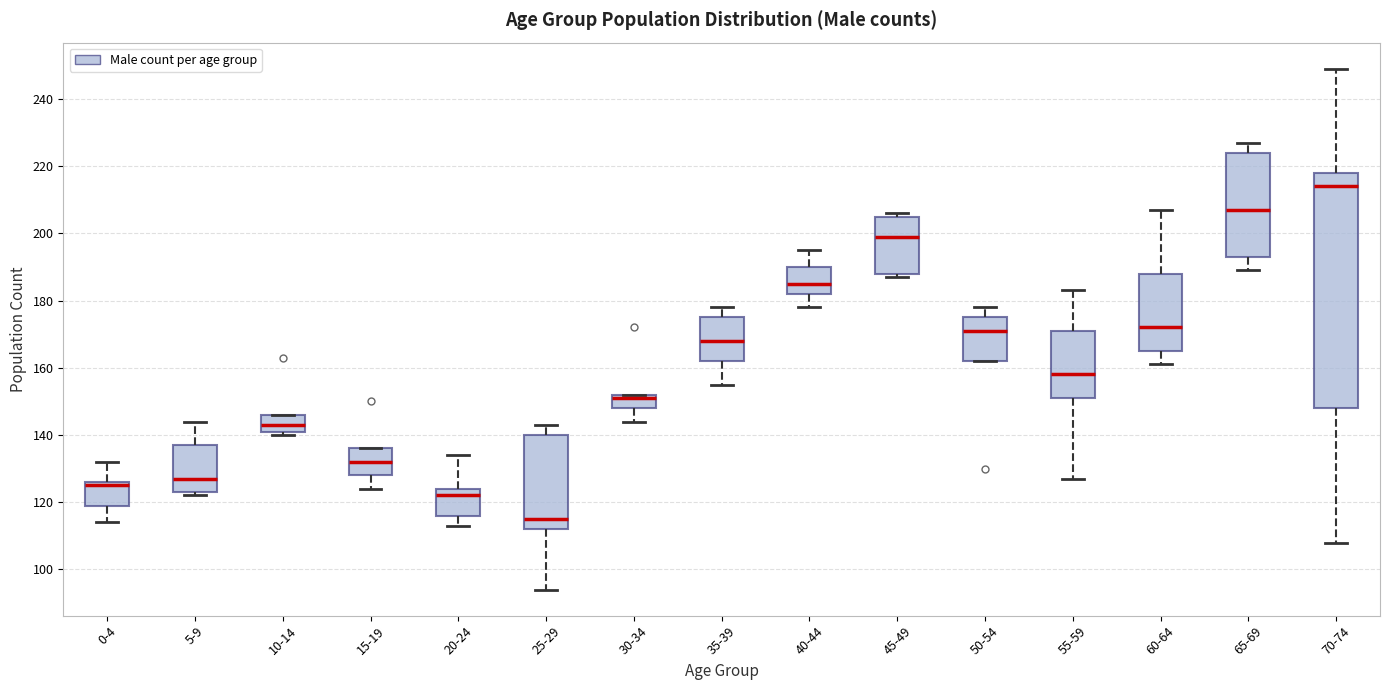

Which box has the highest median line?

70-74